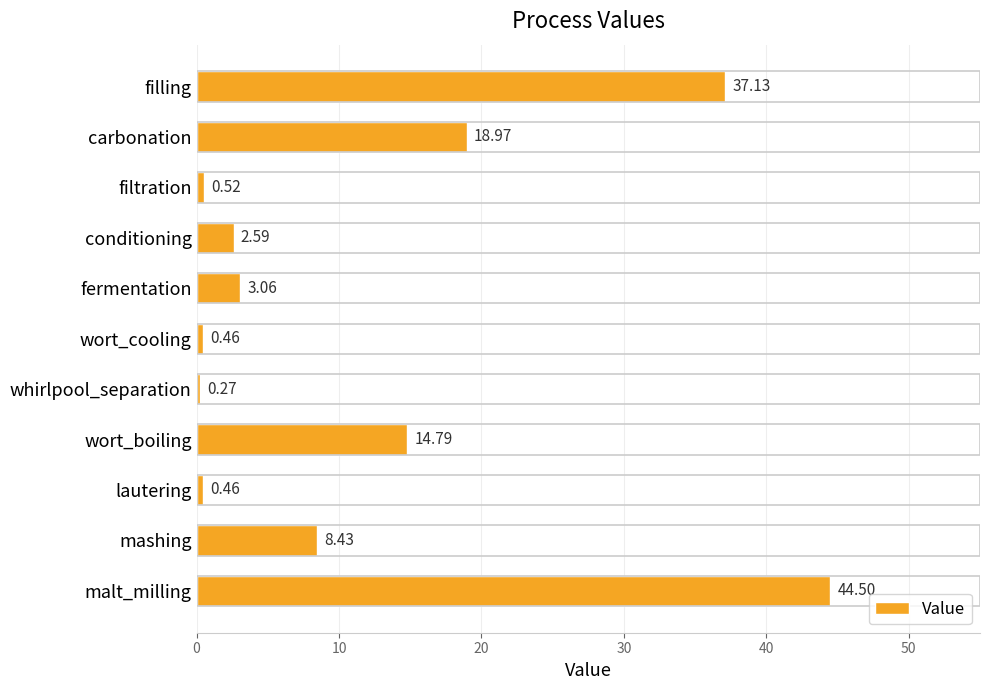

Which has a higher value, filling or whirlpool_separation?

filling